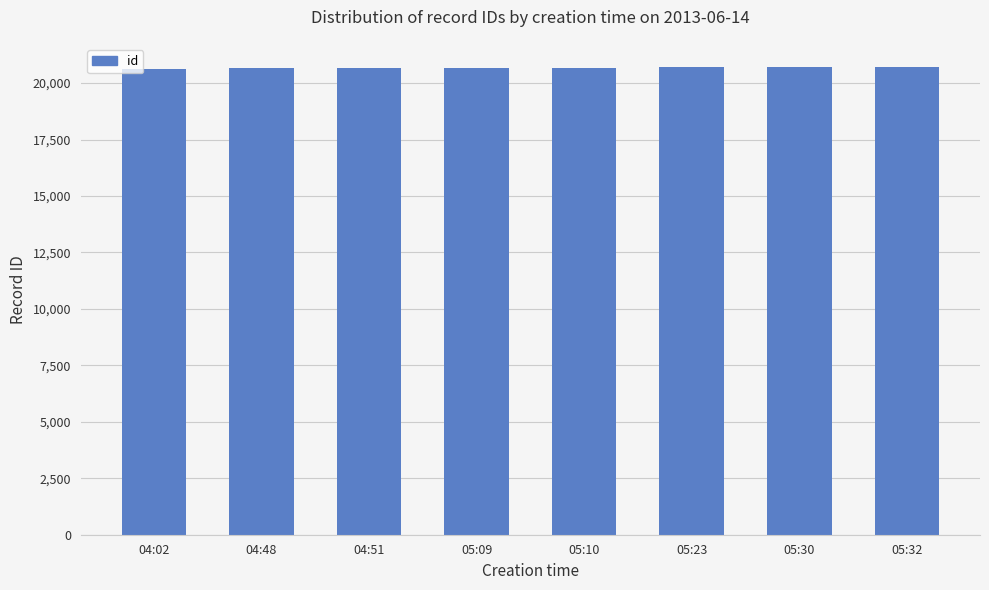

What is the label of the 4th bar from the left?

05:09